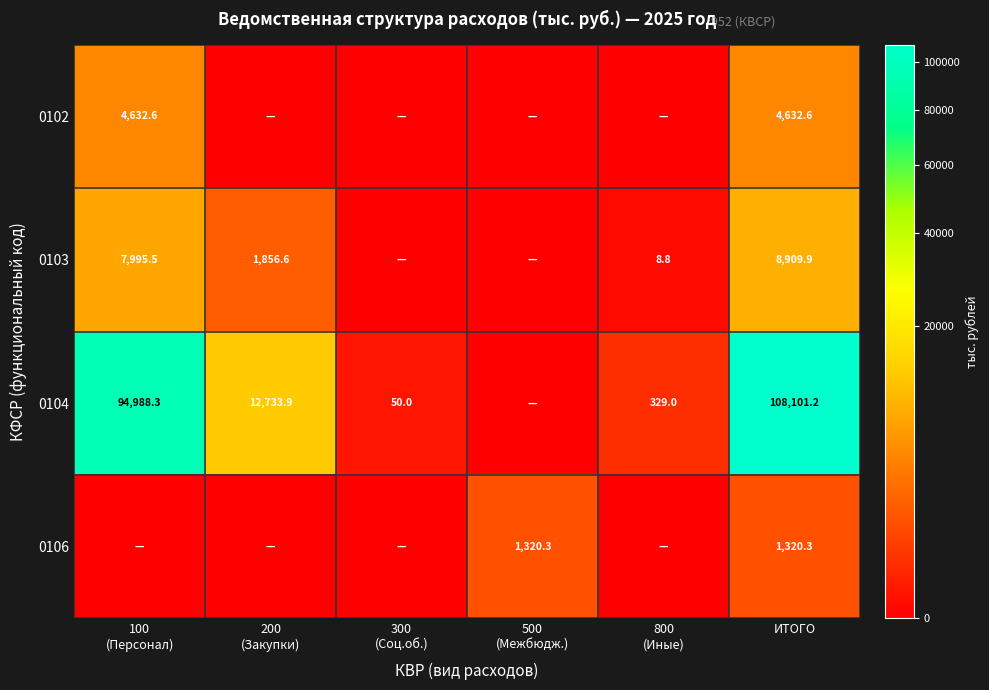

Rank the series at ИТОГО from highest to lowest value.

0104, 0103, 0102, 0106